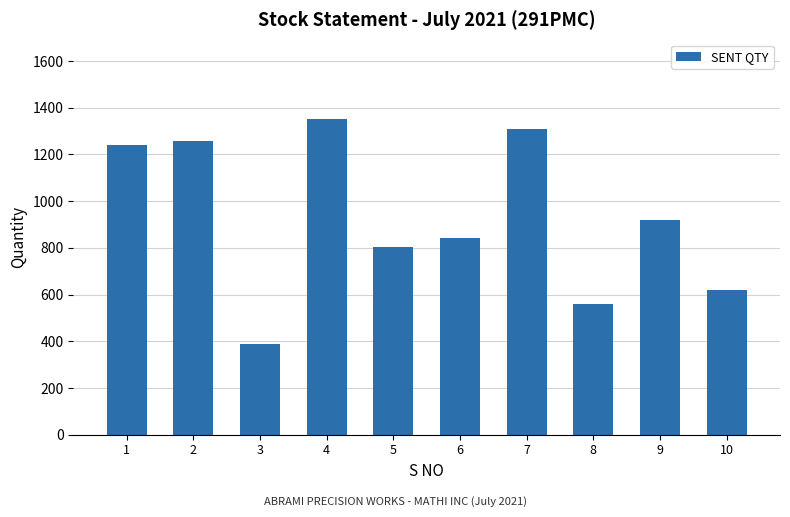

Reading left to right, extract all data points from this chart.

1242	1258	389	1353	802	844	1311	558	921	618